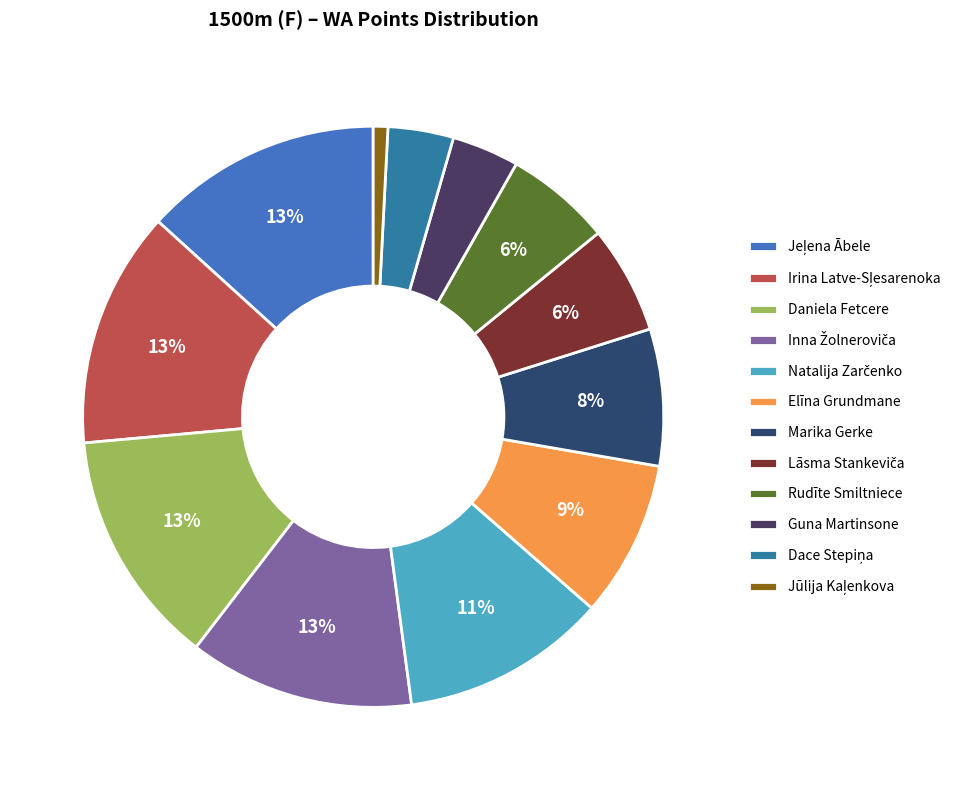

Combined, what portion of the pie is Dace Stepiņa and Elīna Grundmane?

12.4%